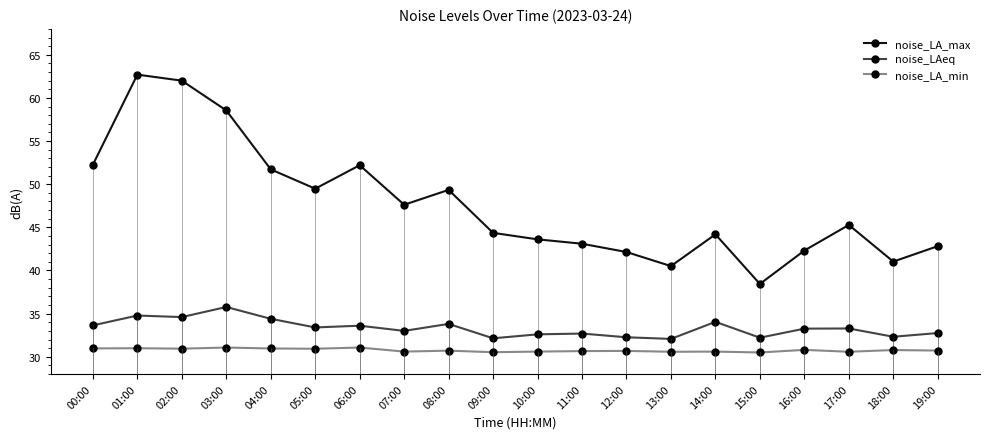

What is the approximate value of noise_LAeq at 15:00?

32.2